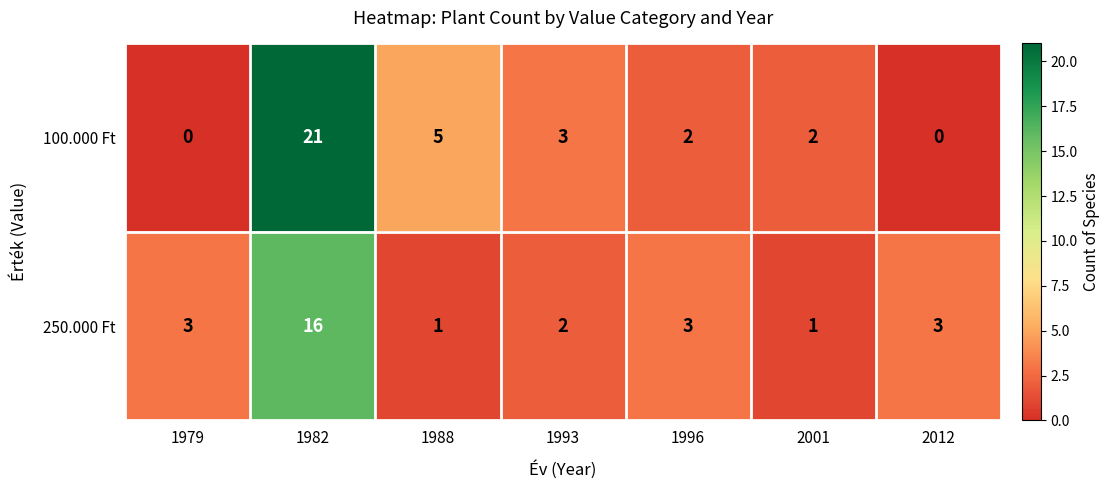

At which label does 100.000 Ft reach its peak?

1982